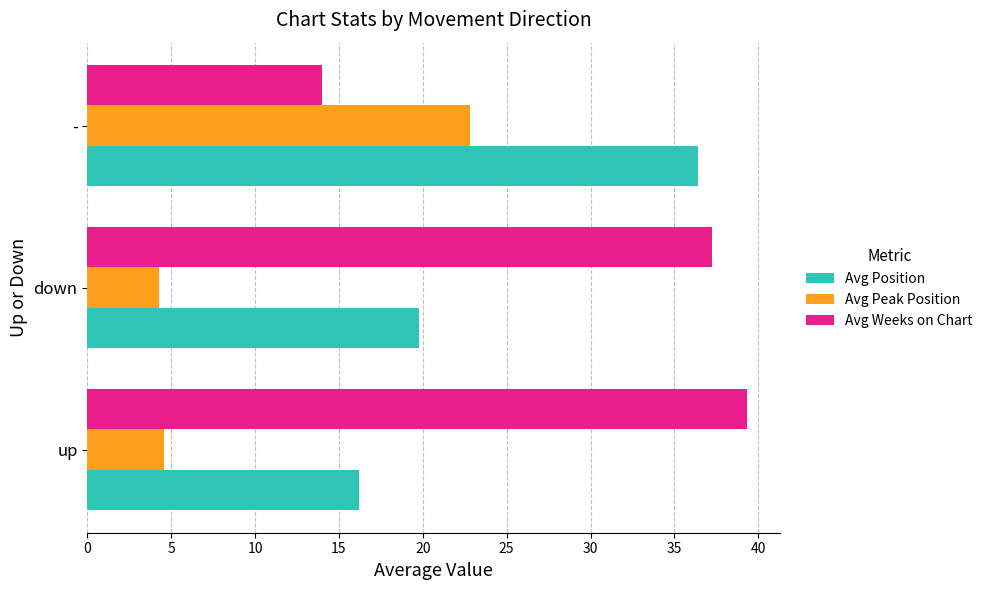

Read the Avg Peak Position value at up.

4.6